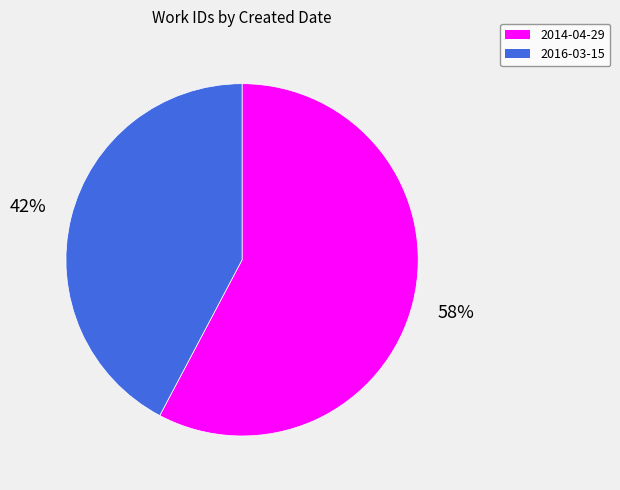

Between 2016-03-15 and 2014-04-29, which is larger?

2014-04-29